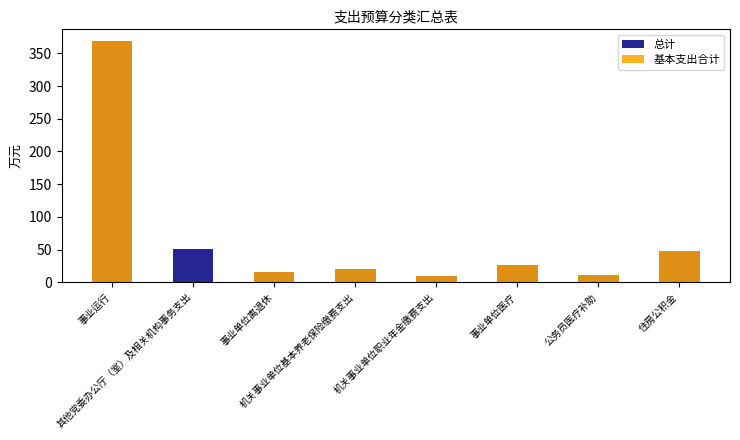

What is the difference between the 基本支出合计 values at 公务员医疗补助 and 机关事业单位基本养老保险缴费支出?

8.4